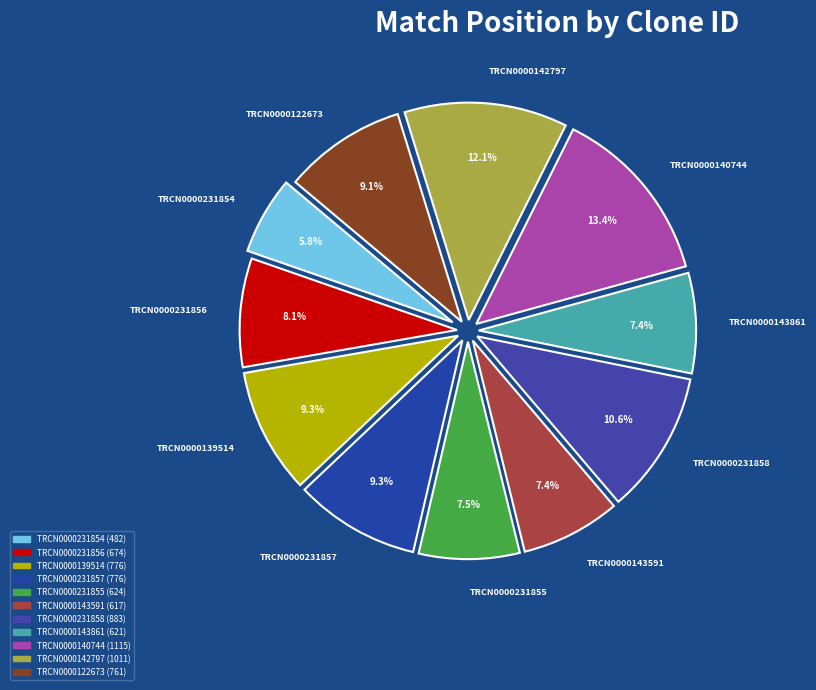

How much of the chart is everything except TRCN0000231856?

91.9%